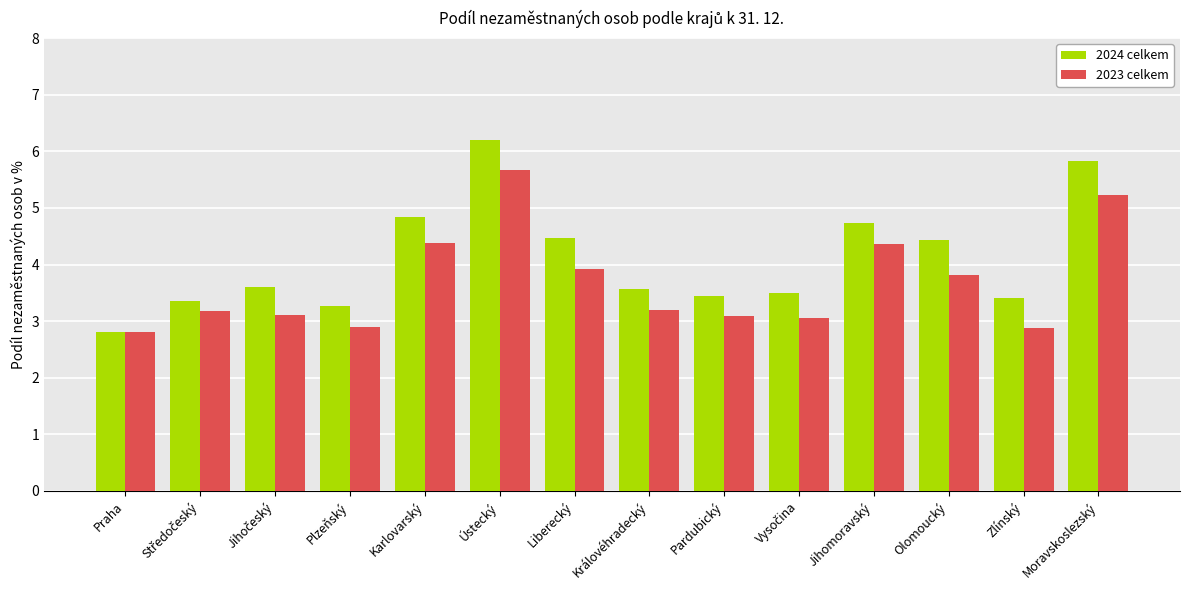

At which category is the sum across all series the highest?

Ústecký